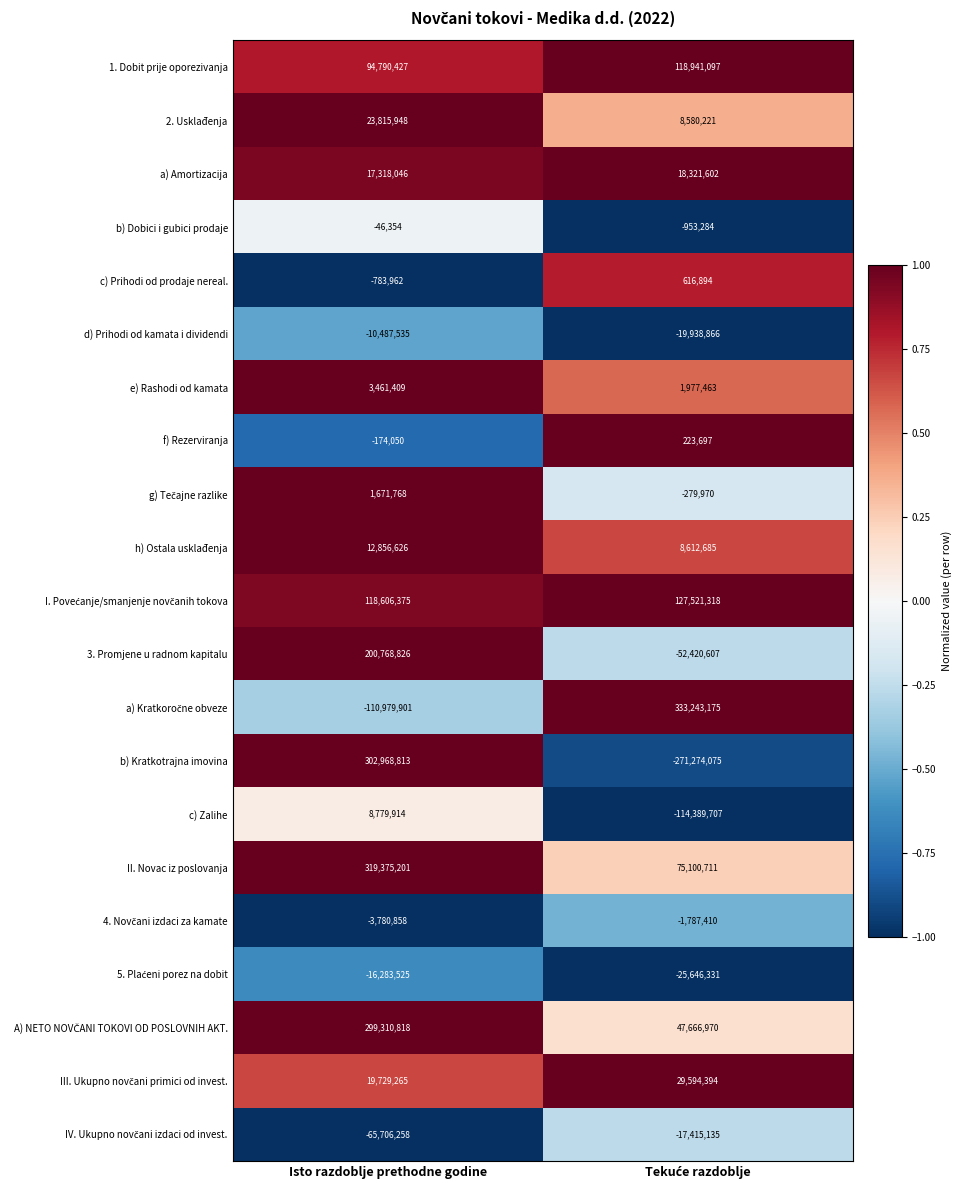

What is the minimum value shown in the chart?

-271274075